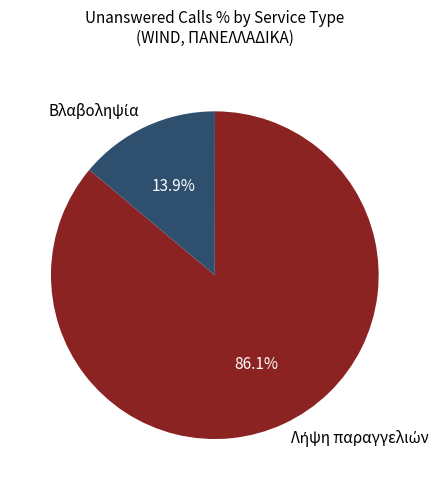

Does any single category account for the majority?

Yes